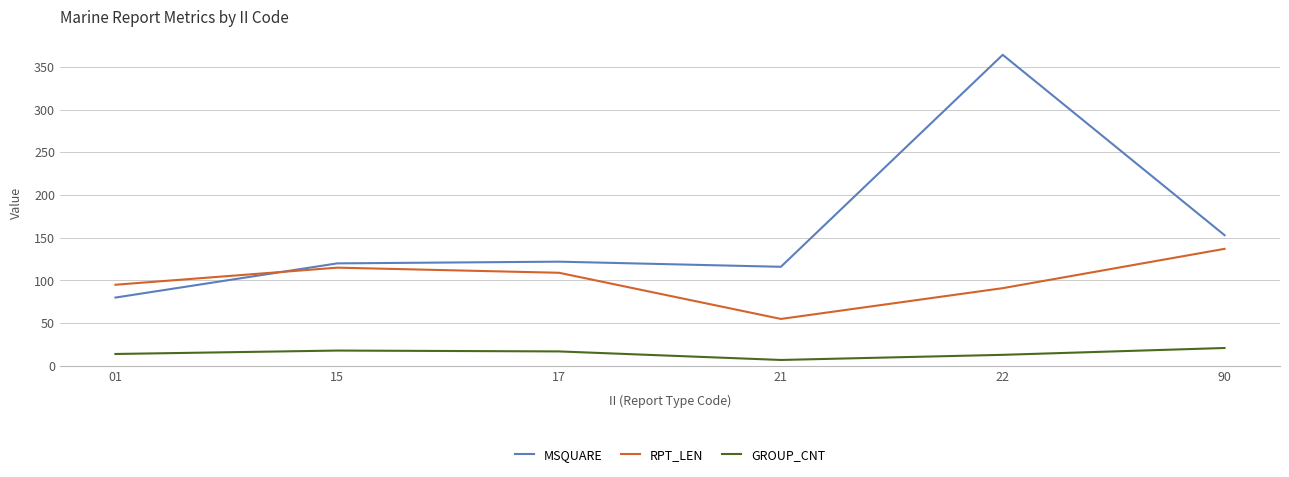

What is the difference between the maximum and minimum values in the GROUP_CNT series?

14